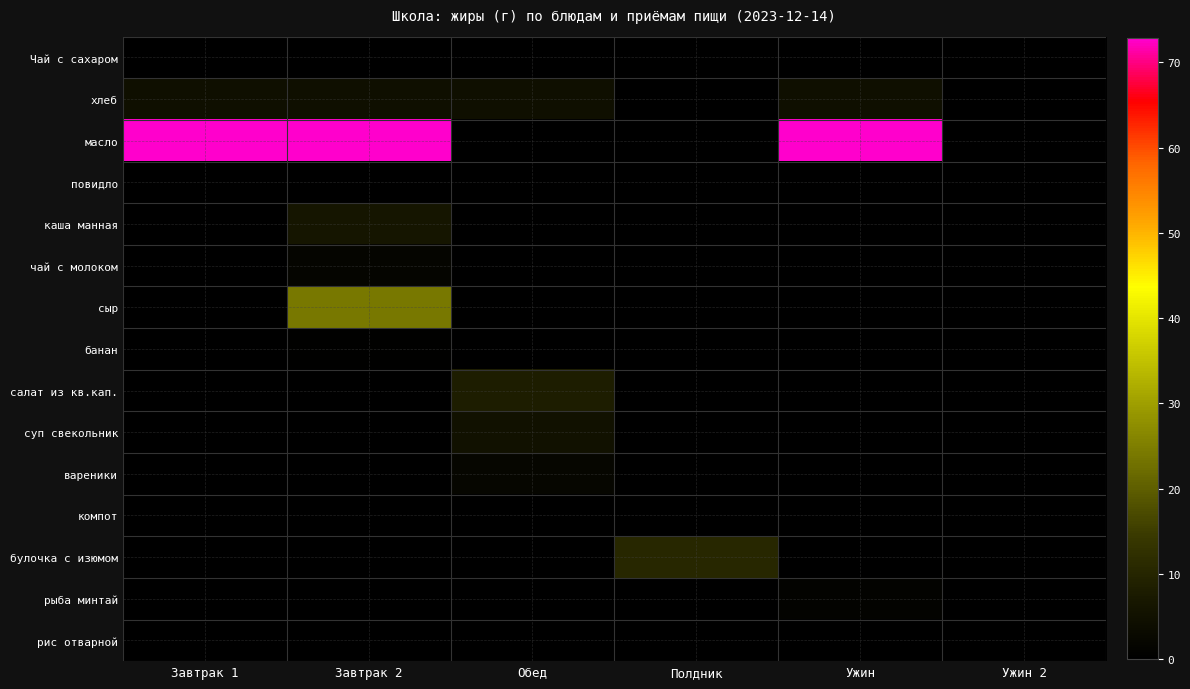

Which series has the widest spread of values?

масло